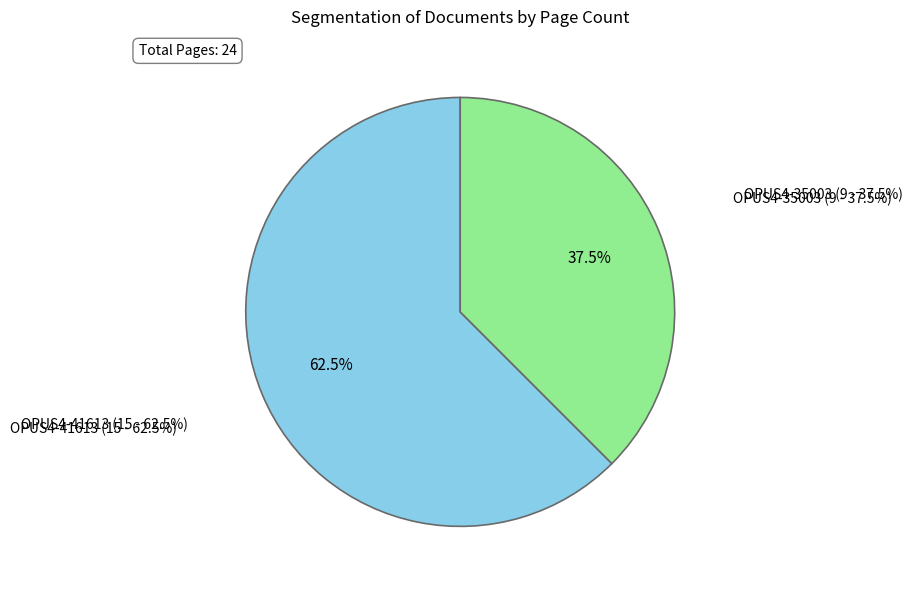

To the nearest percent, what percentage of the pie is OPUS4-35003?

38%